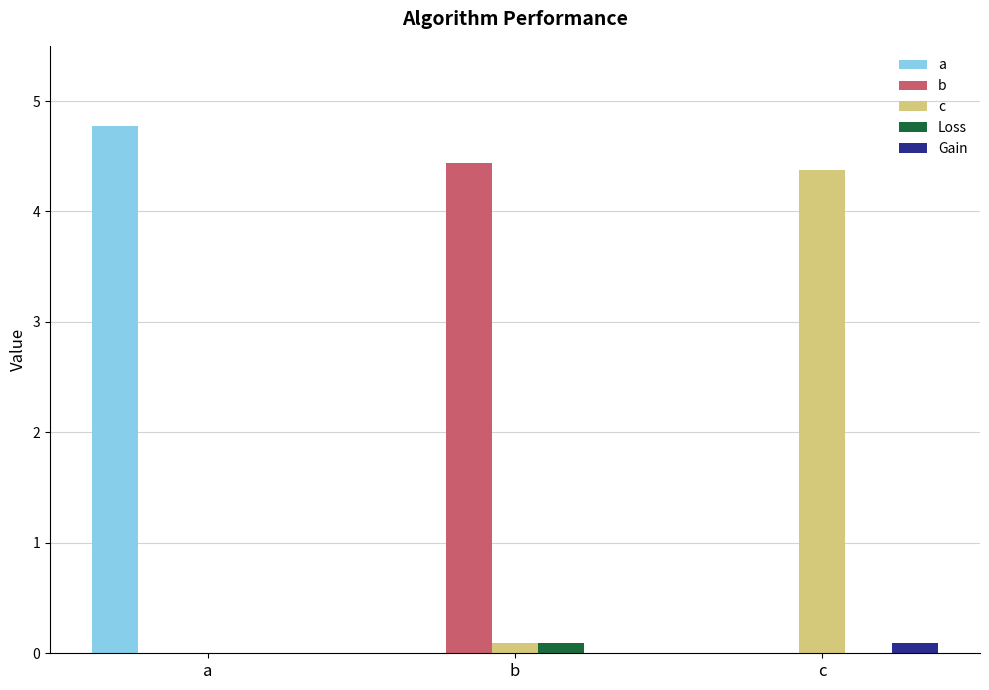

What is the total value across all series at b?

4.6